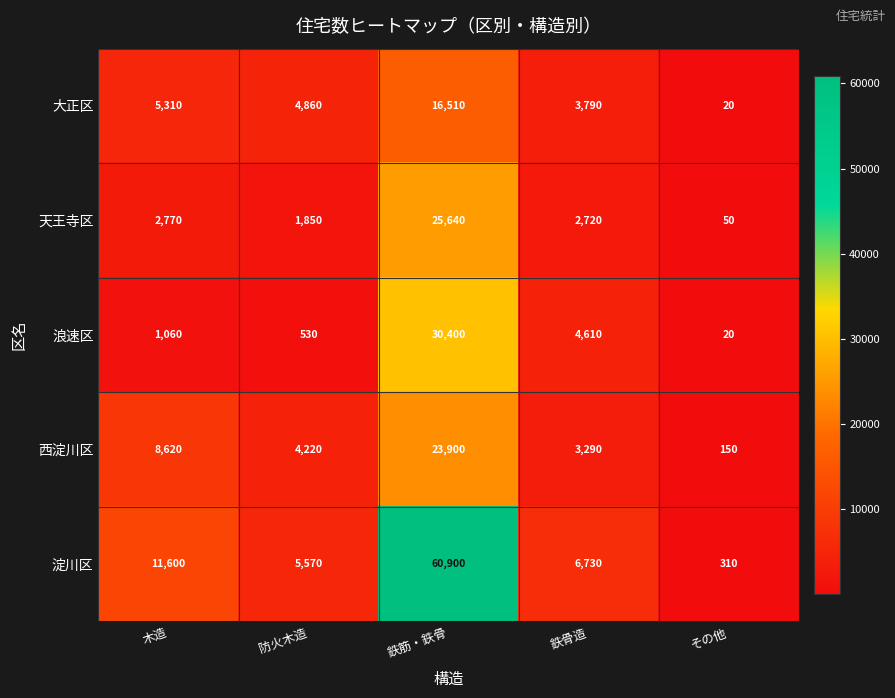

Reading right to left, list all the values displayed in this chart.

大正区: 20	3790	16510	4860	5310
天王寺区: 50	2720	25640	1850	2770
浪速区: 20	4610	30400	530	1060
西淀川区: 150	3290	23900	4220	8620
淀川区: 310	6730	60900	5570	11600